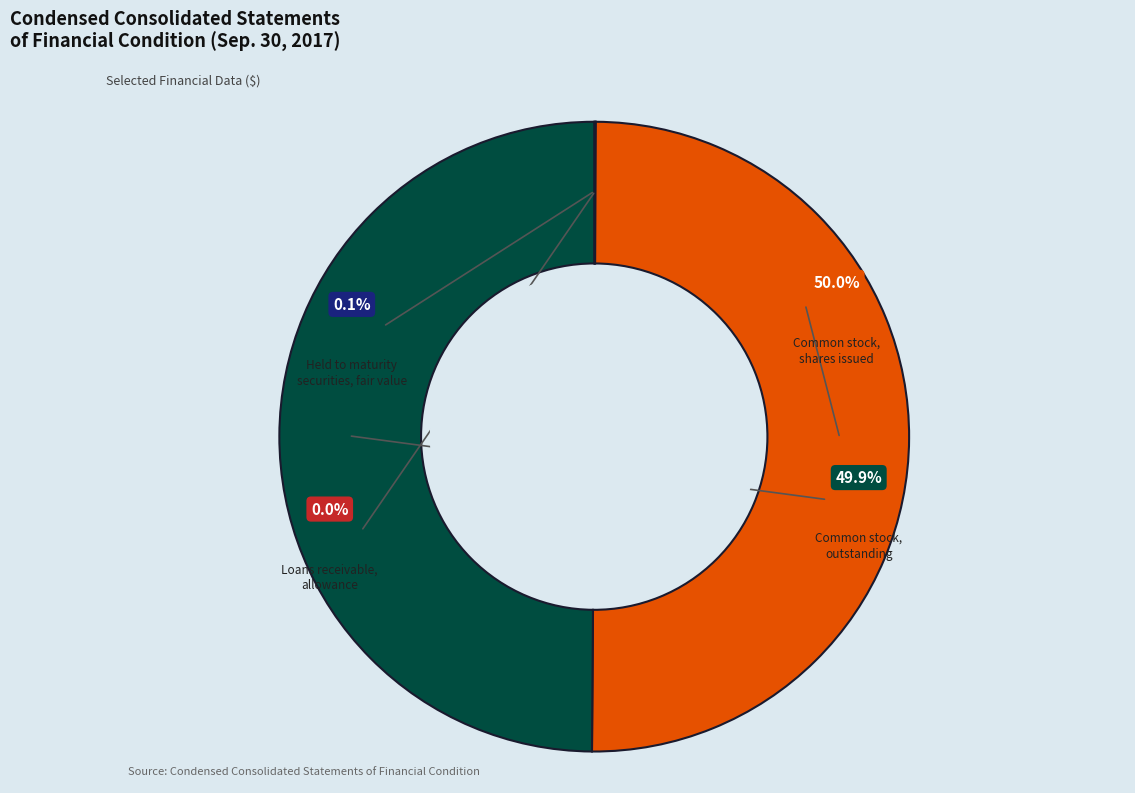

What is the change in value from Held to maturity
securities, fair value to Common stock,
shares issued?

+37687391